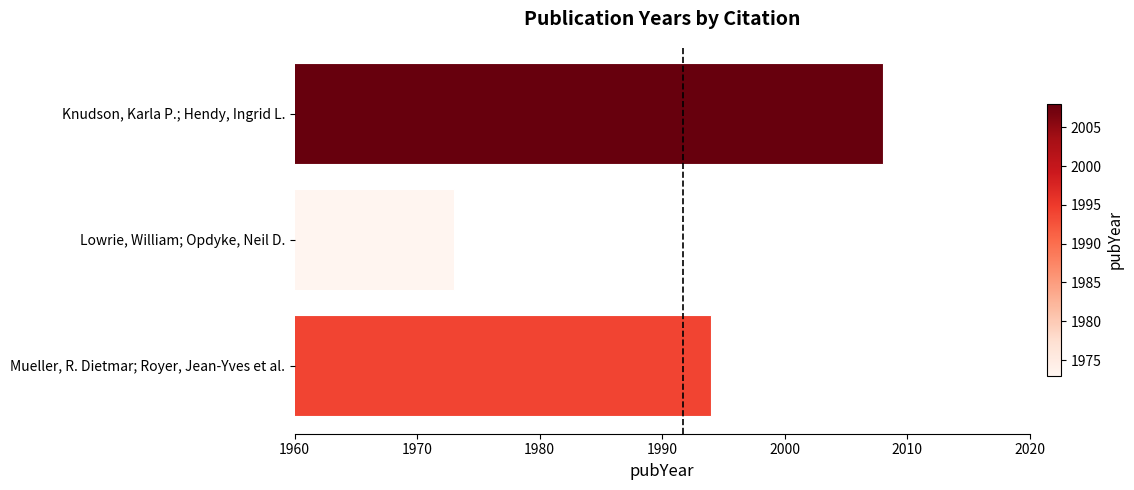

Is it true that the value at Knudson, Karla P.; Hendy, Ingrid L. is 2008?

True